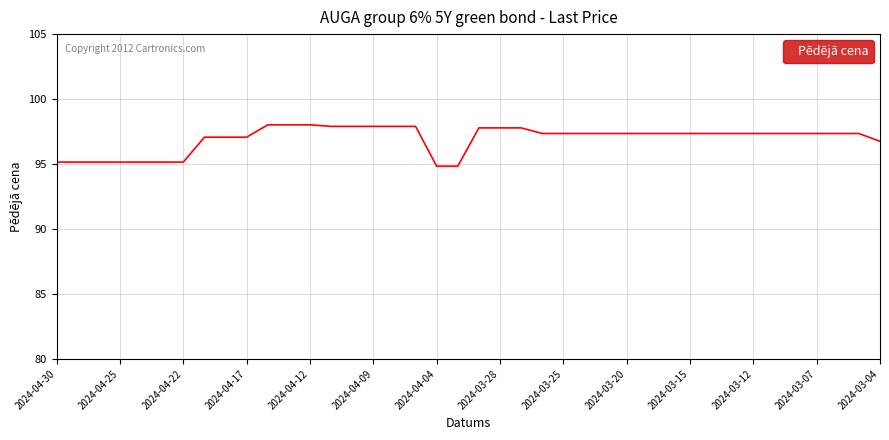

What is the difference between the maximum and minimum values?

3.2